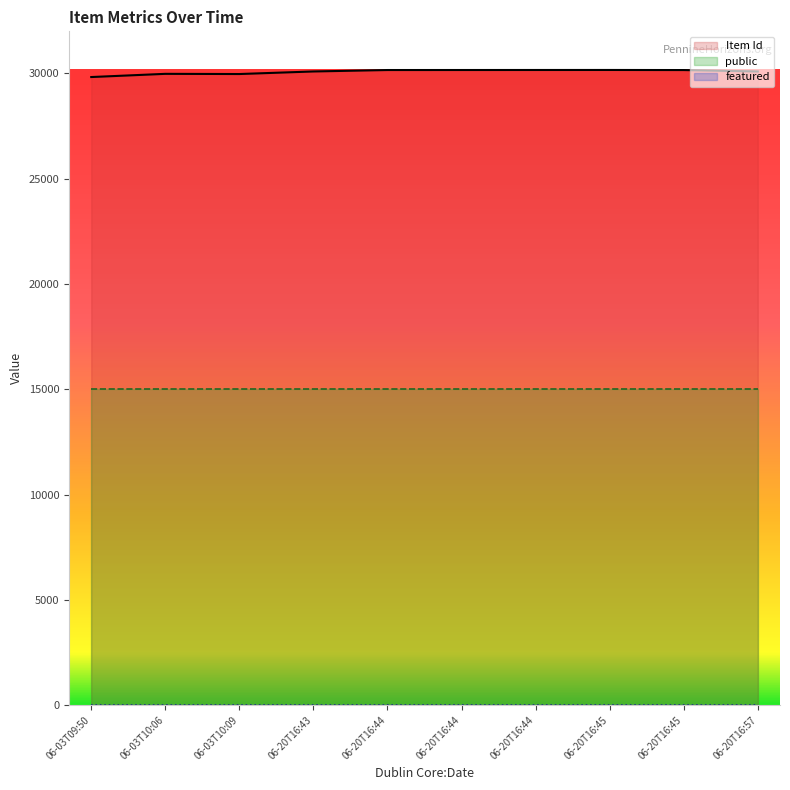

The value of Item Id at 06-20T16:43 is 18629. True or false?

False